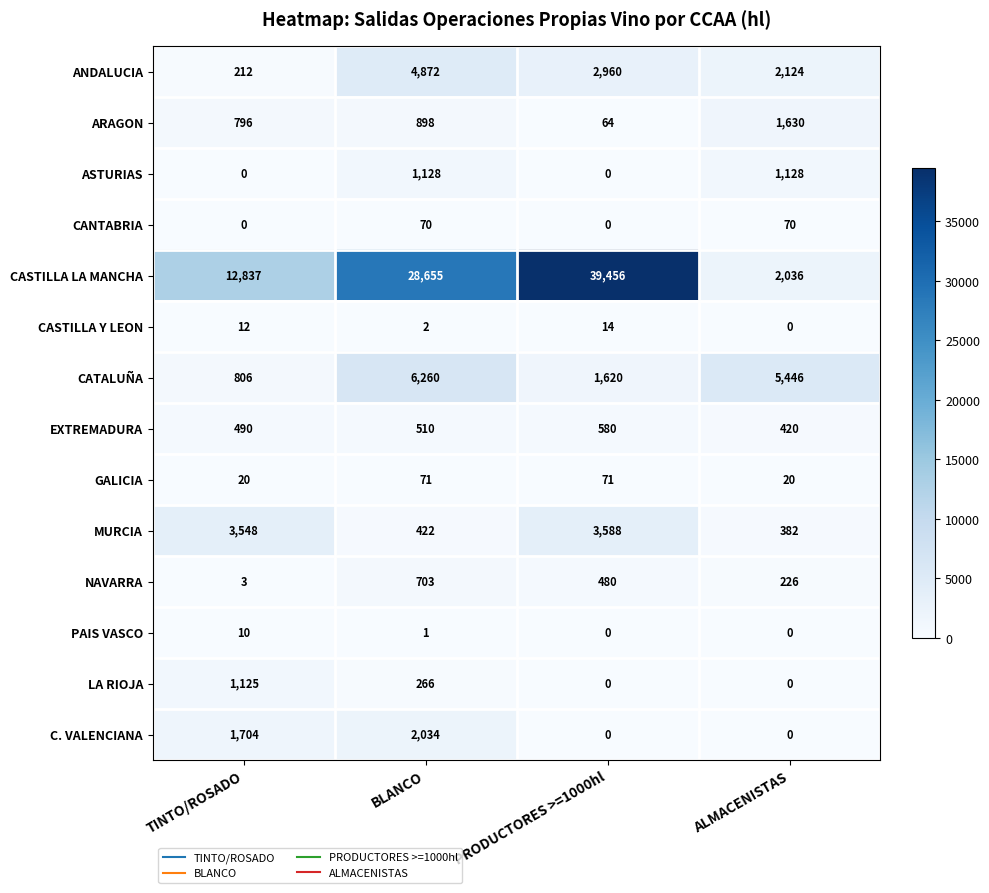

List the series in order of their peak value, highest first.

CASTILLA LA MANCHA, CATALUÑA, ANDALUCIA, MURCIA, C. VALENCIANA, ARAGON, ASTURIAS, LA RIOJA, NAVARRA, EXTREMADURA, GALICIA, CANTABRIA, CASTILLA Y LEON, PAIS VASCO